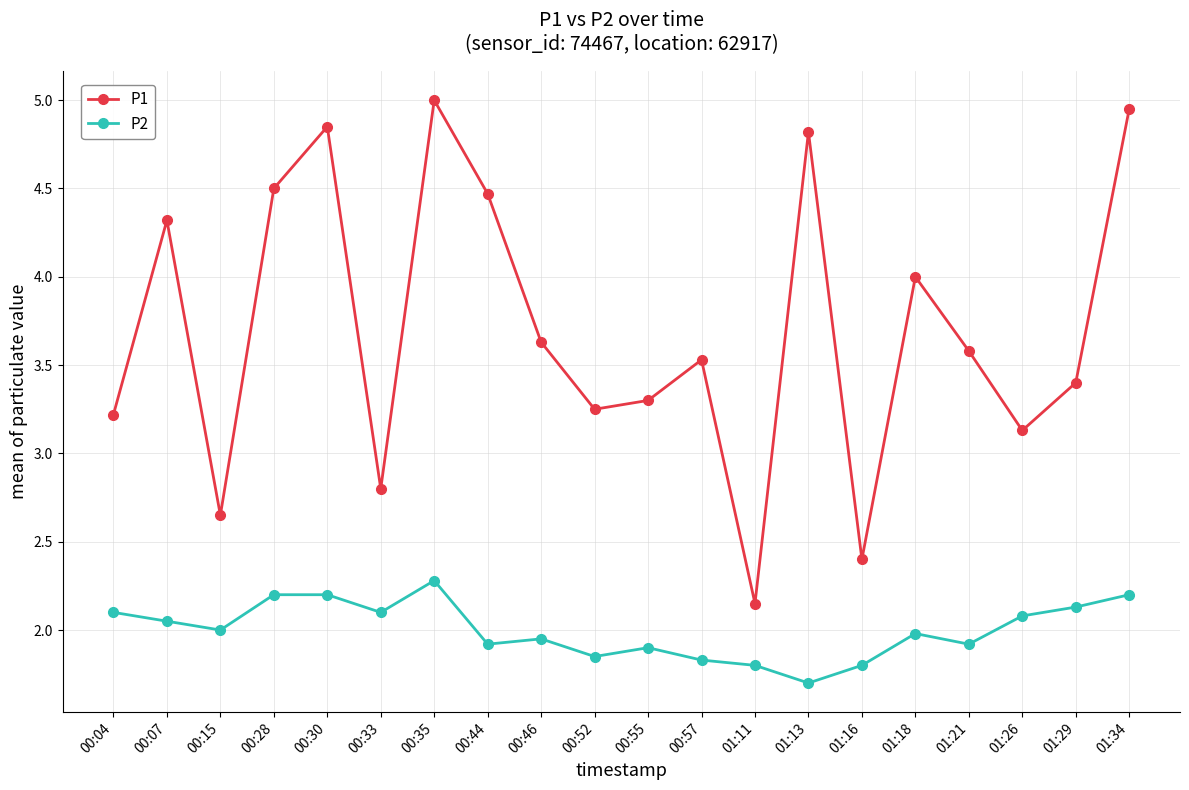

Which series has the largest total across all categories?

P1